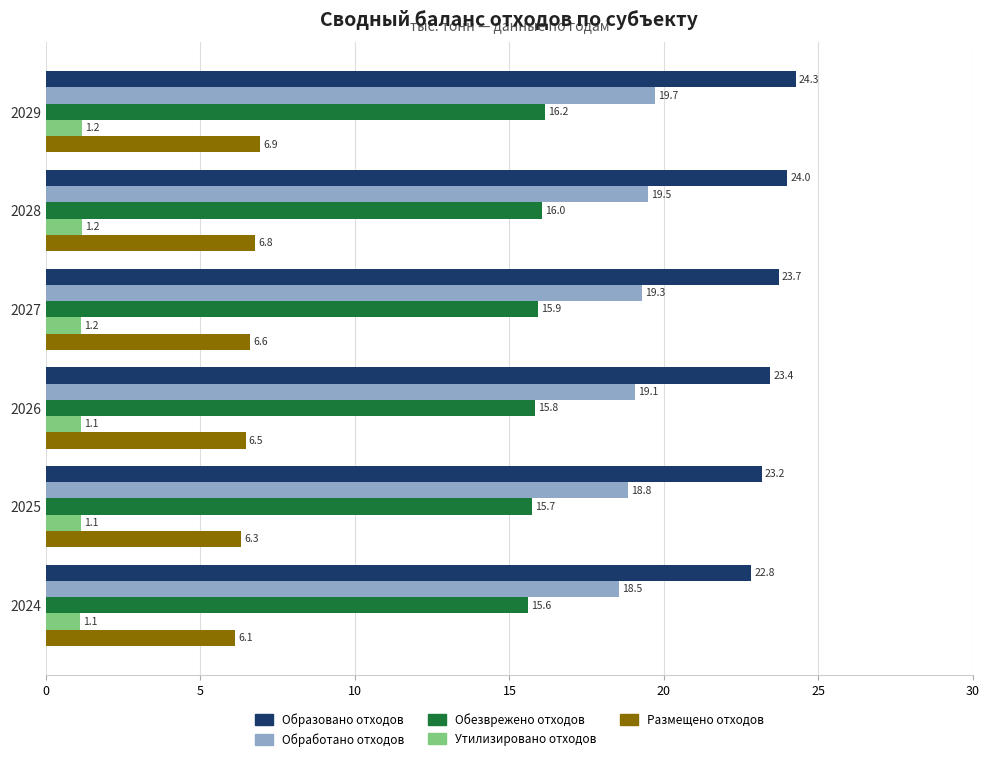

At which category is the sum across all series the highest?

2029